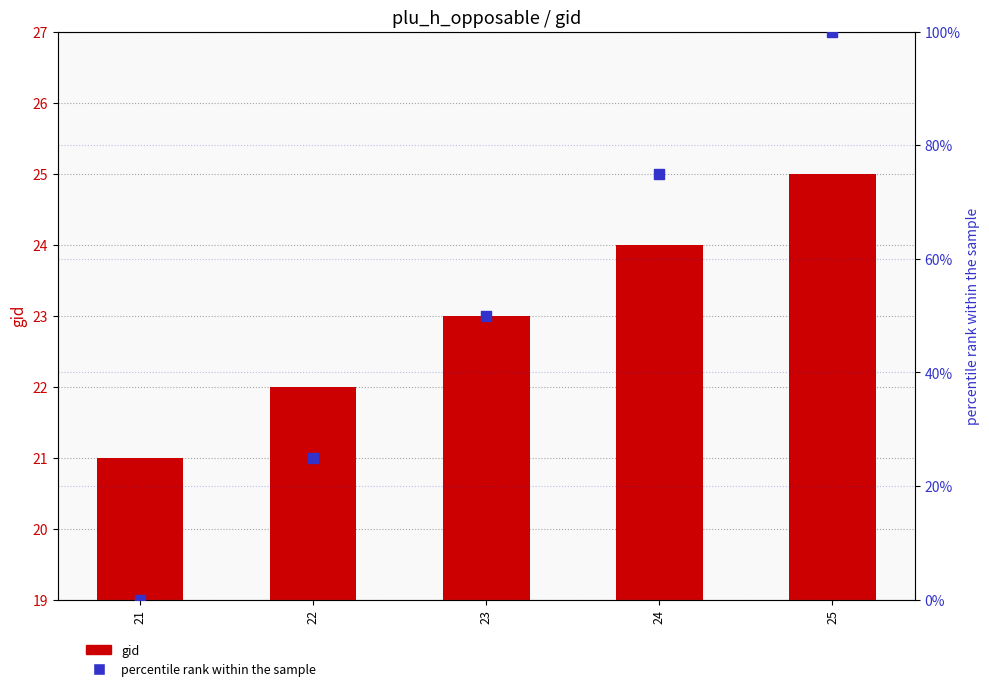

Is the value of percentile rank within the sample at 22 greater than the value of gid at 22?

Yes